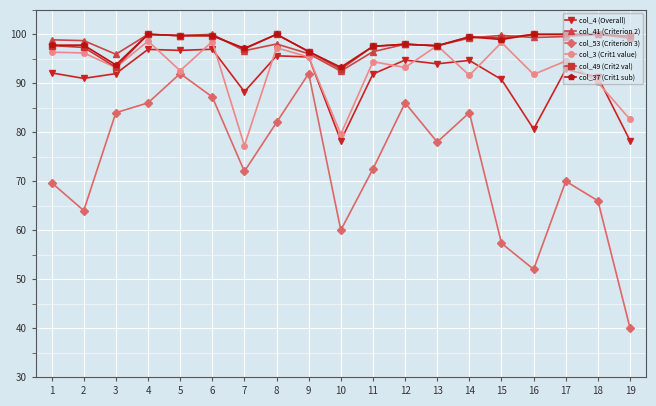

What is the value of the col_4 (Overall) point at the 8th from the left?

95.6